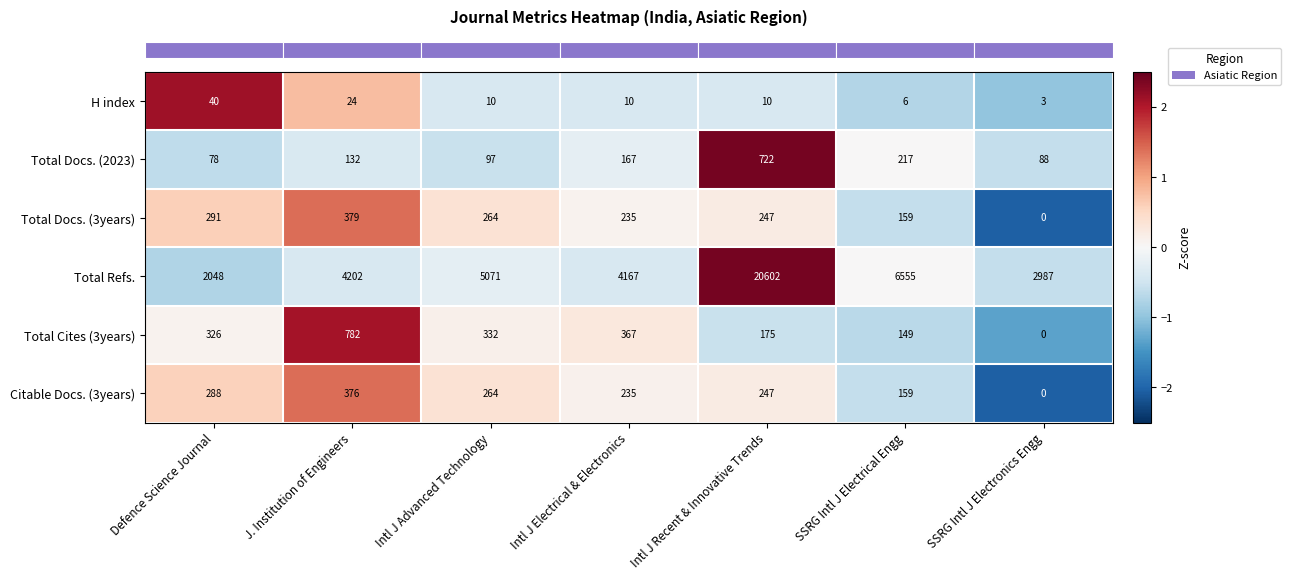

Rank the series at Defence Science Journal from highest to lowest value.

Total Refs., Total Cites (3years), Total Docs. (3years), Citable Docs. (3years), Total Docs. (2023), H index